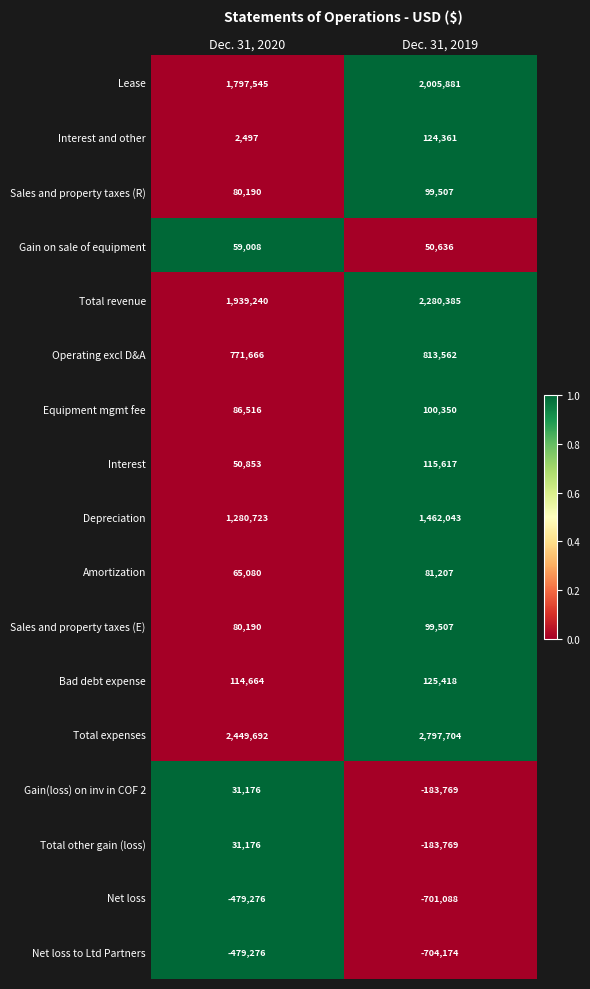

What is the sum of all Total expenses values?

5247396